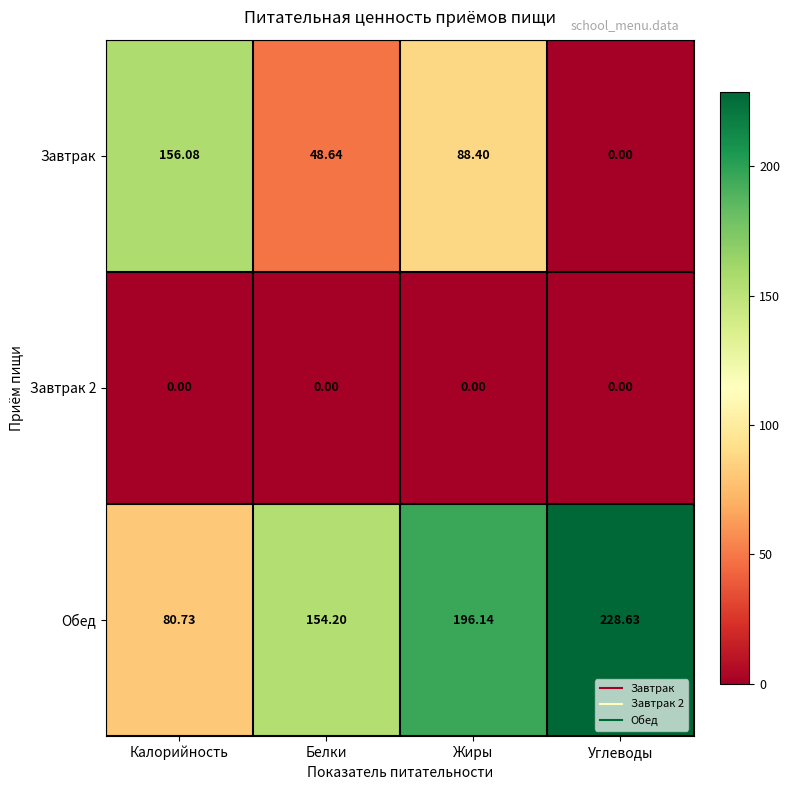

Rank the series at Калорийность from lowest to highest value.

Завтрак 2, Обед, Завтрак